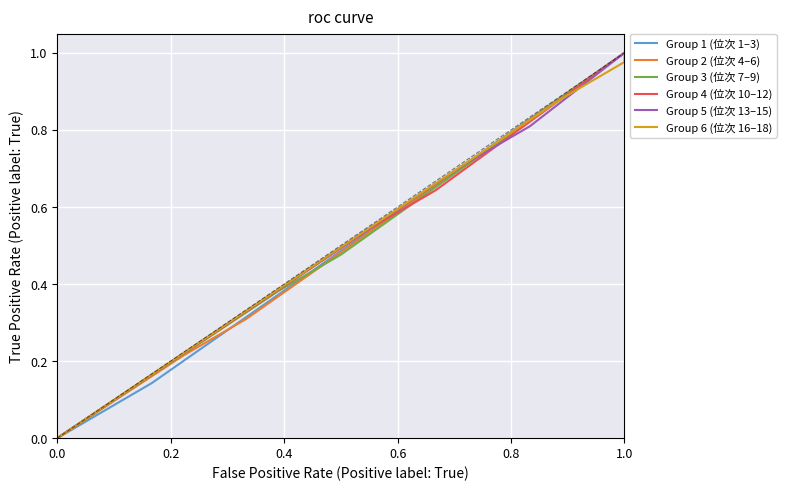

What are all the series names shown in the legend?

Group 1 (位次 1–3), Group 2 (位次 4–6), Group 3 (位次 7–9), Group 4 (位次 10–12), Group 5 (位次 13–15), Group 6 (位次 16–18)